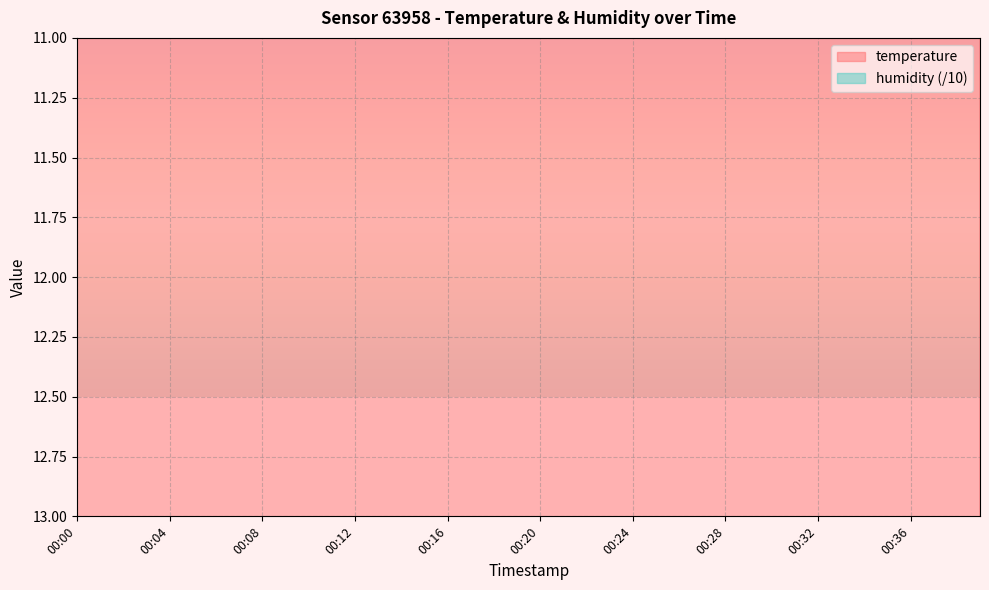

True or false: there are more than 1 points higher than both neighbors.

True